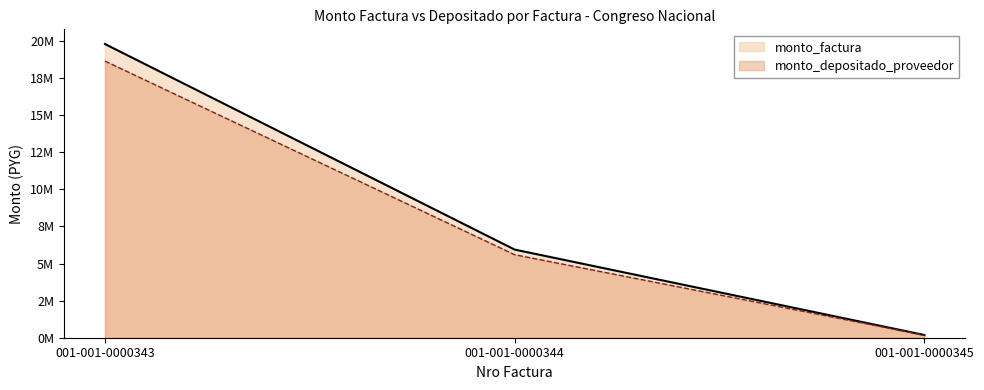

Read the monto_depositado_proveedor value at 001-001-0000343, to the nearest 10.

18652200